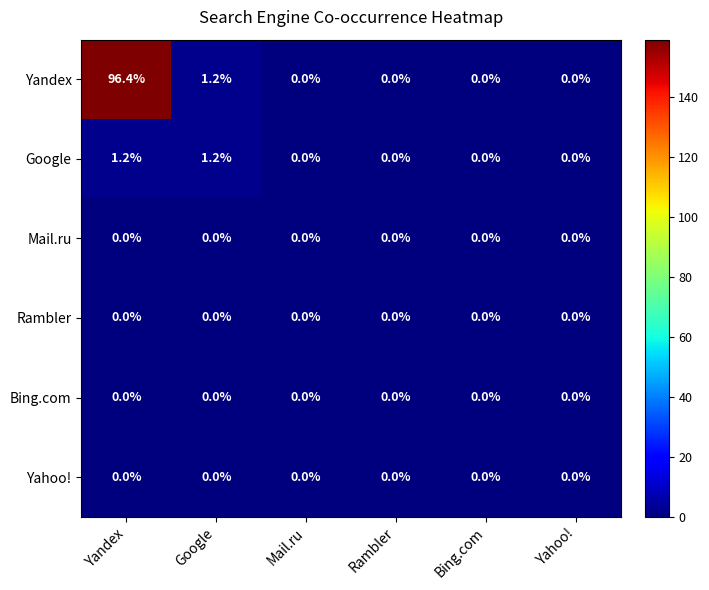

What is the difference between the maximum and minimum values in the Google series?

1.2